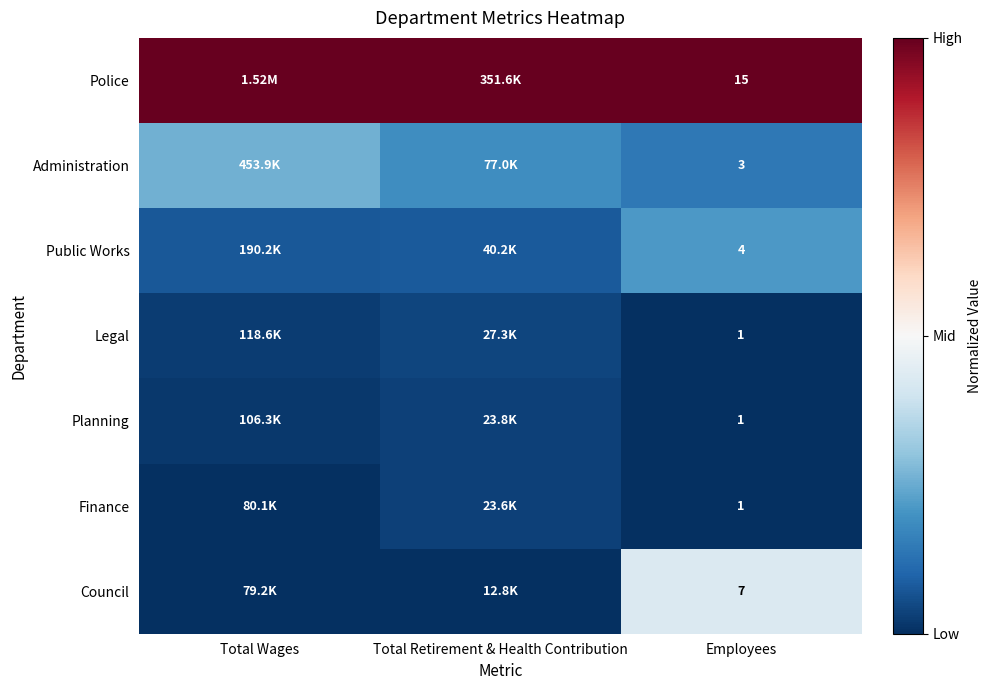

At how many categories does at least one series exceed 0?

3